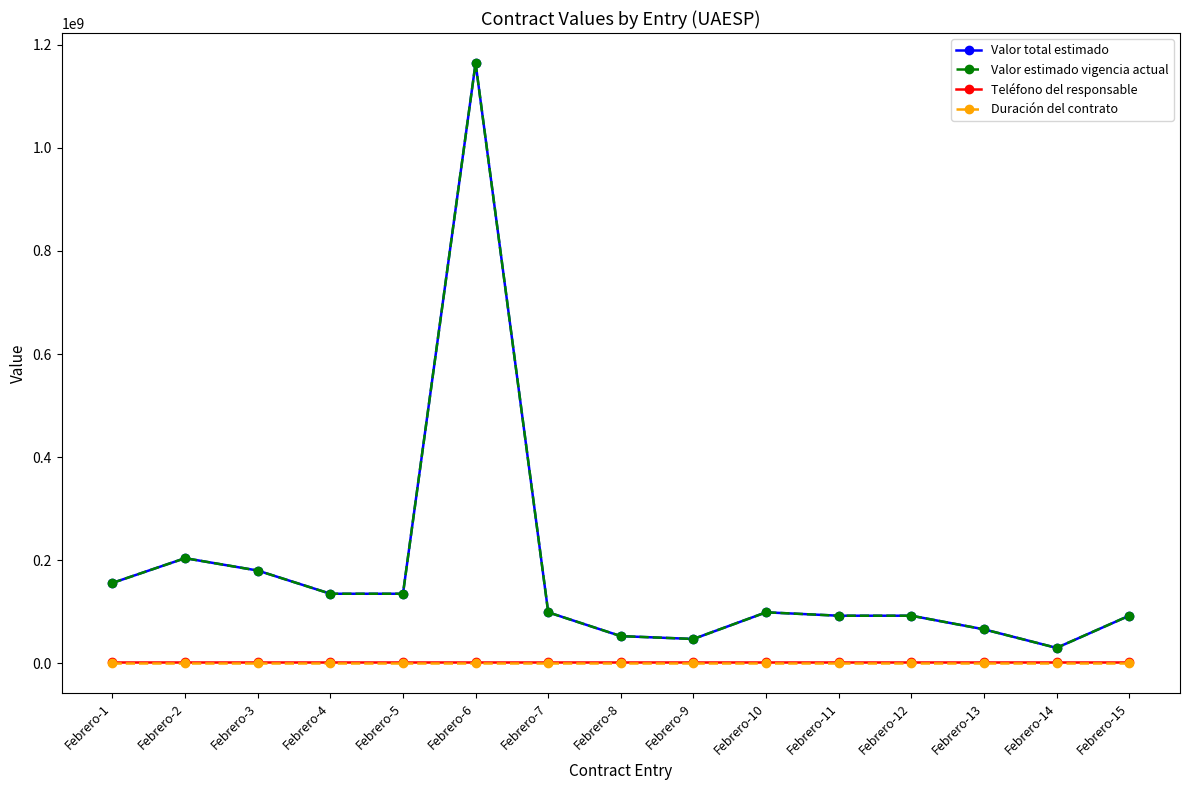

What is the sum of the Teléfono del responsable values at Febrero-13 and Febrero-3?

7160800